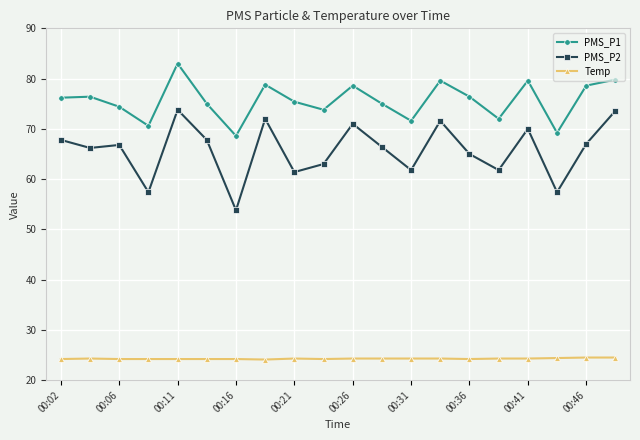

How many distinct data groups are displayed?

3